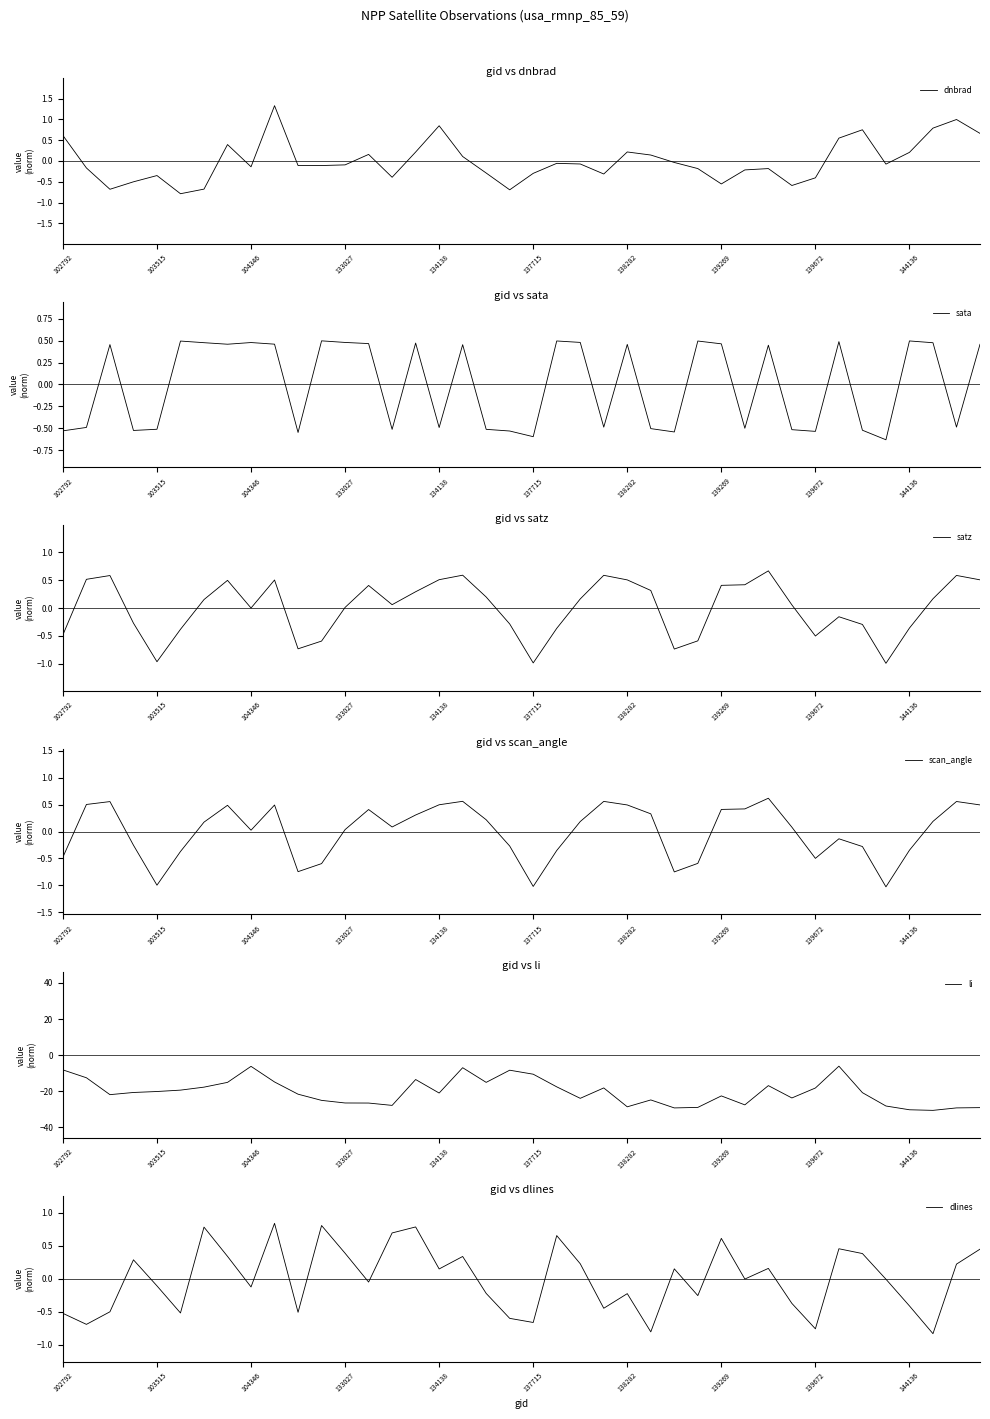

What is the minimum value for dnbrad?

-0.8